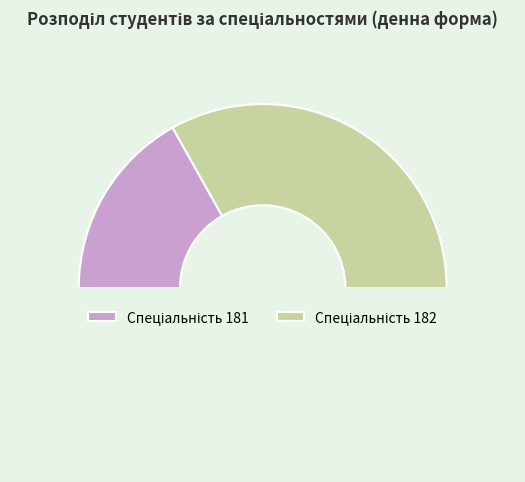

Which slice is the smallest?

181